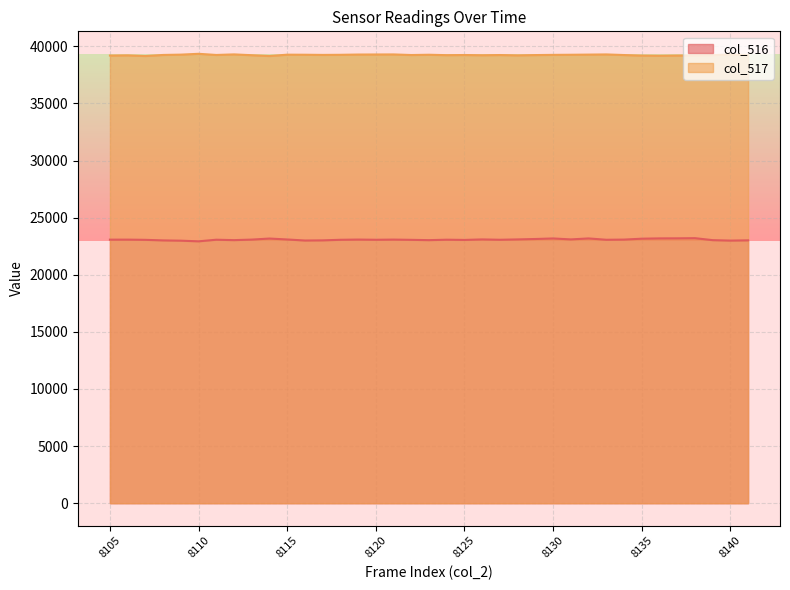

At how many categories does at least one series exceed 34895?

37